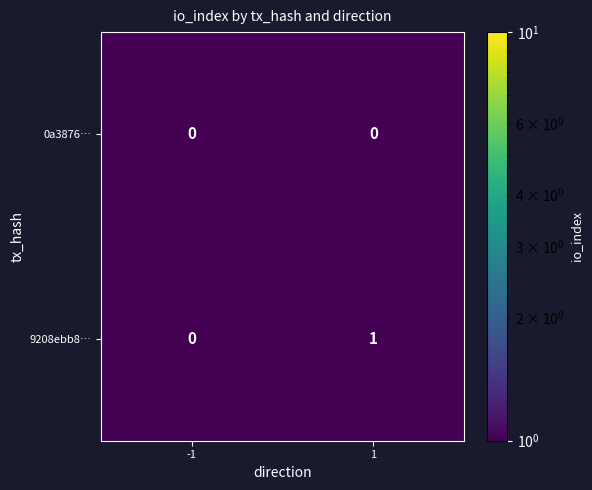

Is the value of 0a3876… at -1 greater than the value of 9208ebb8… at 1?

No